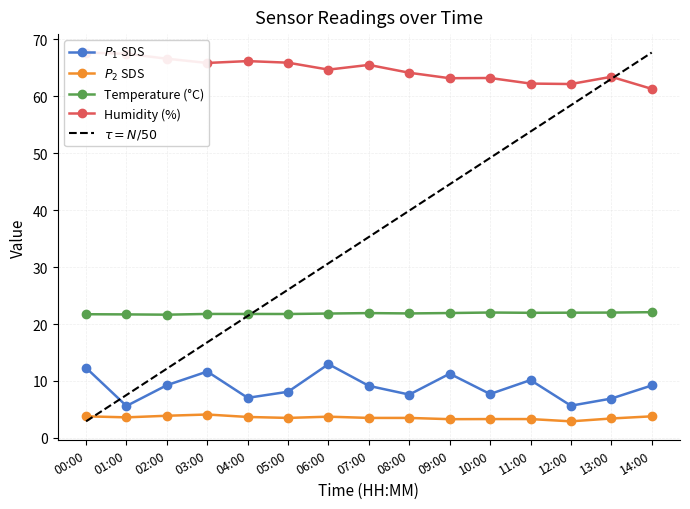

True or false: $\tau = N/50$ has a value of 36.6 at 12:00.

False